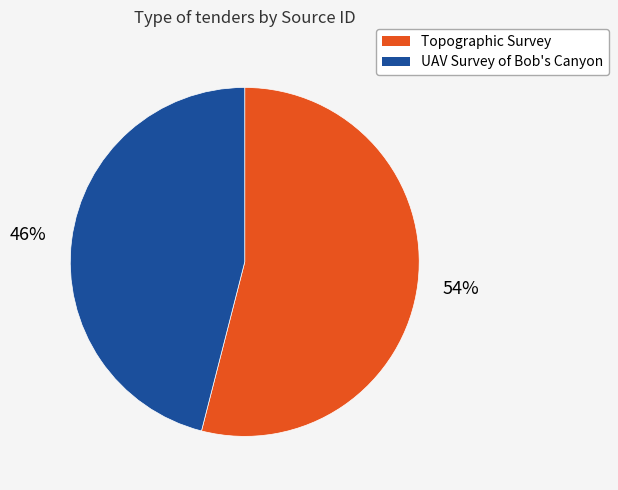

Is UAV Survey of Bob's Canyon the majority of the pie?

No